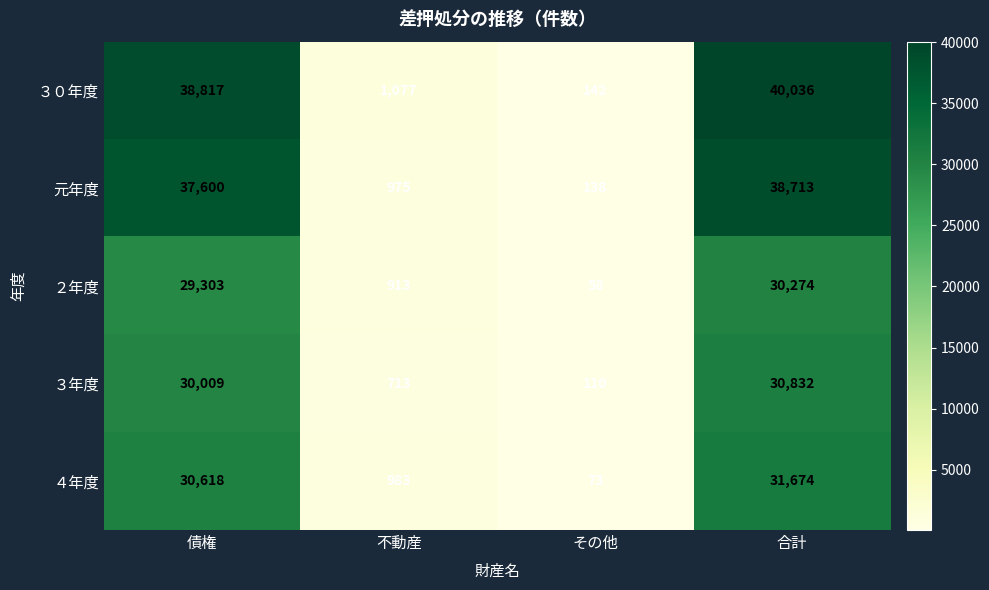

At which label does 元年度 reach its minimum?

その他